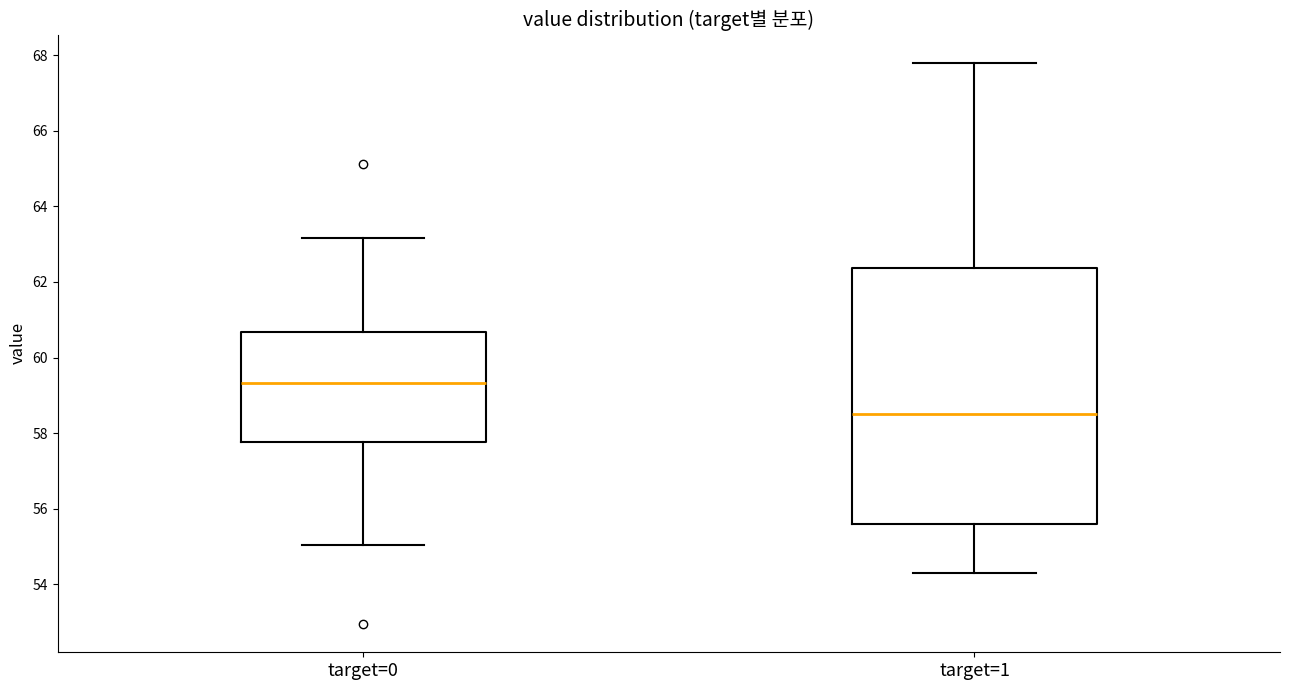

Reading left to right, transcribe this box plot: for each box, give where its median line is, the range the box spans, and where its two whiskers end, as read against the y-axis. The values are not printed on the chart, so give them approximately, as read against the axis.

target=0: median 59.4, box 57.8 to 60.6, whiskers 55.0 to 63.2
target=1: median 58.6, box 55.6 to 62.4, whiskers 54.4 to 67.8